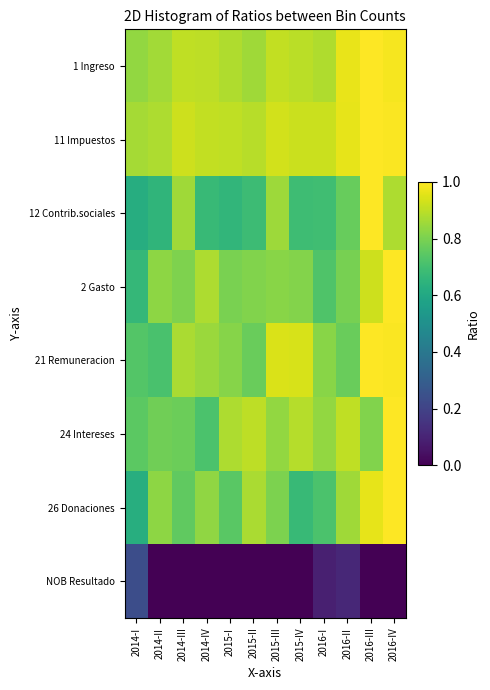

Rank the series by their maximum value, from highest to lowest.

1 Ingreso, 11 Impuestos, 12 Contrib.sociales, 2 Gasto, 21 Remuneracion, 24 Intereses, 26 Donaciones, NOB Resultado